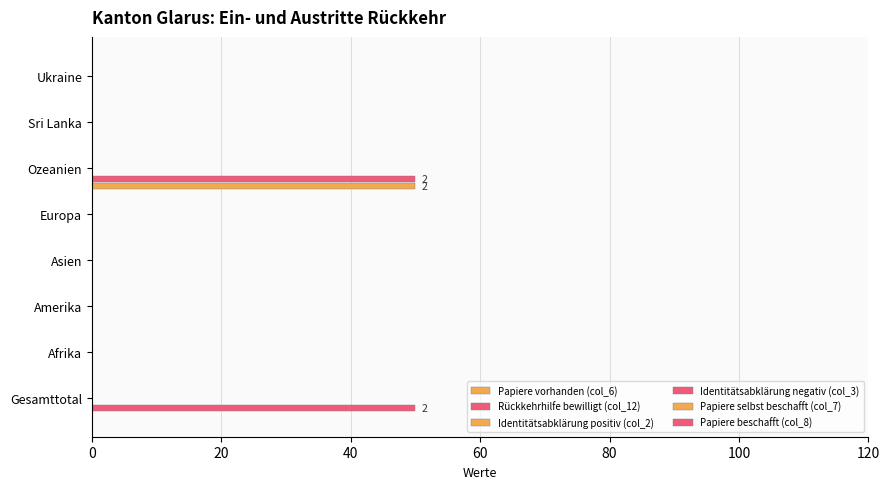

Reading right to left, transcribe all the data shown in this chart.

Papiere vorhanden (col_6): 0.0	0.0	50.0	0.0	0.0	0.0	0.0	0.0
Rückkehrhilfe bewilligt (col_12): 0.0	0.0	50.0	0.0	0.0	0.0	0.0	50.0
Identitätsabklärung positiv (col_2): 0.1	0.1	0.1	0.1	0.1	0.1	0.1	0.1
Identitätsabklärung negativ (col_3): 0.1	0.1	0.1	0.1	0.1	0.1	0.1	0.1
Papiere selbst beschafft (col_7): 0.1	0.1	0.1	0.1	0.1	0.1	0.1	0.1
Papiere beschafft (col_8): 0.1	0.1	0.1	0.1	0.1	0.1	0.1	0.1